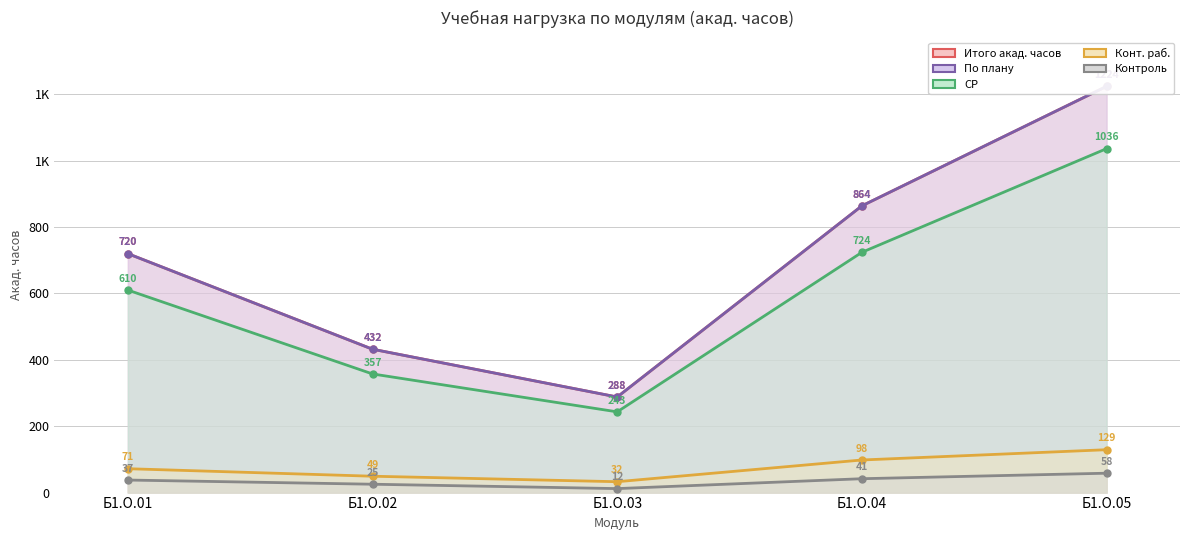

How many data points in По плану are above 720?

2